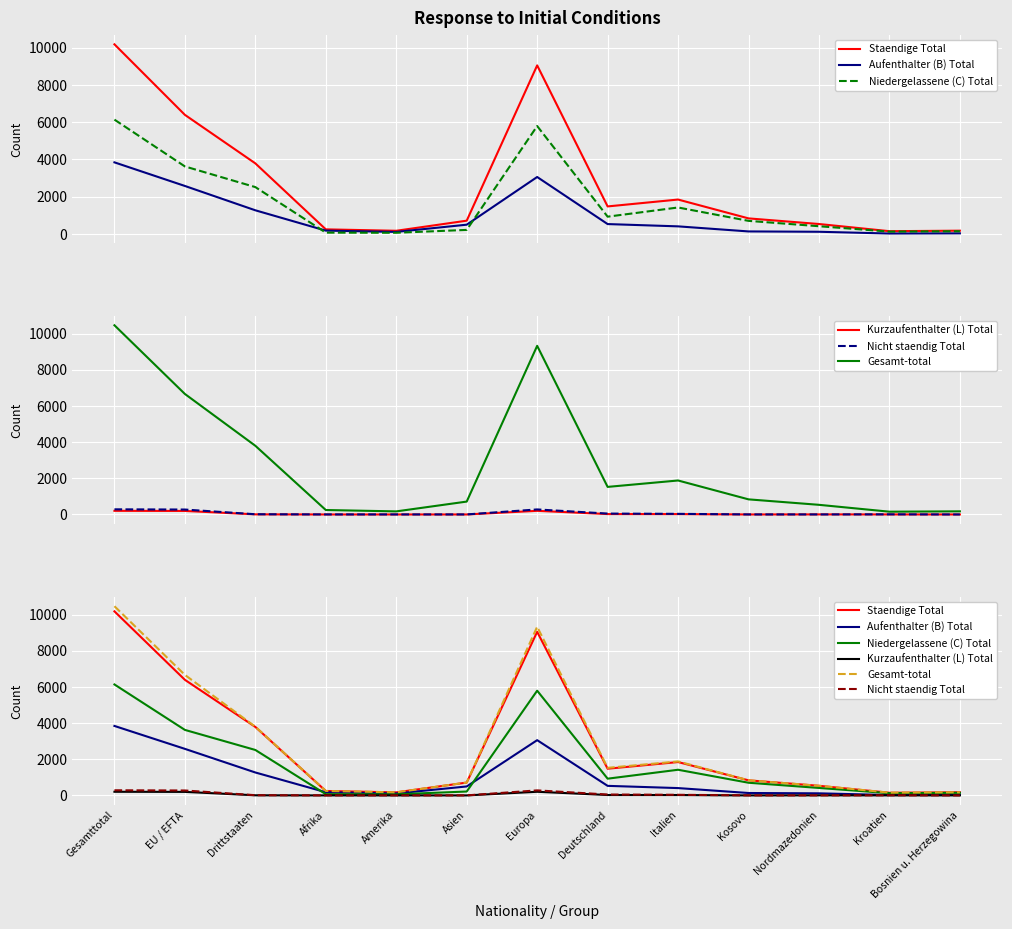

Reading left to right, what are all the values shown in this chart?

Staendige Total: Gesamttotal=10174	EU / EFTA=6389	Drittstaaten=3785	Afrika=244	Amerika=168	Asien=710	Europa=9044	Deutschland=1475	Italien=1844	Kosovo=833	Nordmazedonien=531	Kroatien=146	Bosnien u. Herzegowina=173
Aufenthalter (B) Total: Gesamttotal=3840	EU / EFTA=2573	Drittstaaten=1267	Afrika=176	Amerika=107	Asien=495	Europa=3054	Deutschland=528	Italien=405	Kosovo=133	Nordmazedonien=115	Kroatien=21	Bosnien u. Herzegowina=30
Niedergelassene (C) Total: Gesamttotal=6133	EU / EFTA=3621	Drittstaaten=2512	Afrika=68	Amerika=61	Asien=215	Europa=5789	Deutschland=925	Italien=1418	Kosovo=700	Nordmazedonien=412	Kroatien=123	Bosnien u. Herzegowina=143
Kurzaufenthalter (L) Total: Gesamttotal=201	EU / EFTA=195	Drittstaaten=6	Afrika=0	Amerika=0	Asien=0	Europa=201	Deutschland=22	Italien=21	Kosovo=0	Nordmazedonien=4	Kroatien=2	Bosnien u. Herzegowina=0
Nicht staendig Total: Gesamttotal=284	EU / EFTA=272	Drittstaaten=12	Afrika=2	Amerika=2	Asien=2	Europa=278	Deutschland=49	Italien=34	Kosovo=2	Nordmazedonien=2	Kroatien=7	Bosnien u. Herzegowina=0
Gesamt-total: Gesamttotal=10458	EU / EFTA=6661	Drittstaaten=3797	Afrika=246	Amerika=170	Asien=712	Europa=9322	Deutschland=1524	Italien=1878	Kosovo=835	Nordmazedonien=533	Kroatien=153	Bosnien u. Herzegowina=173